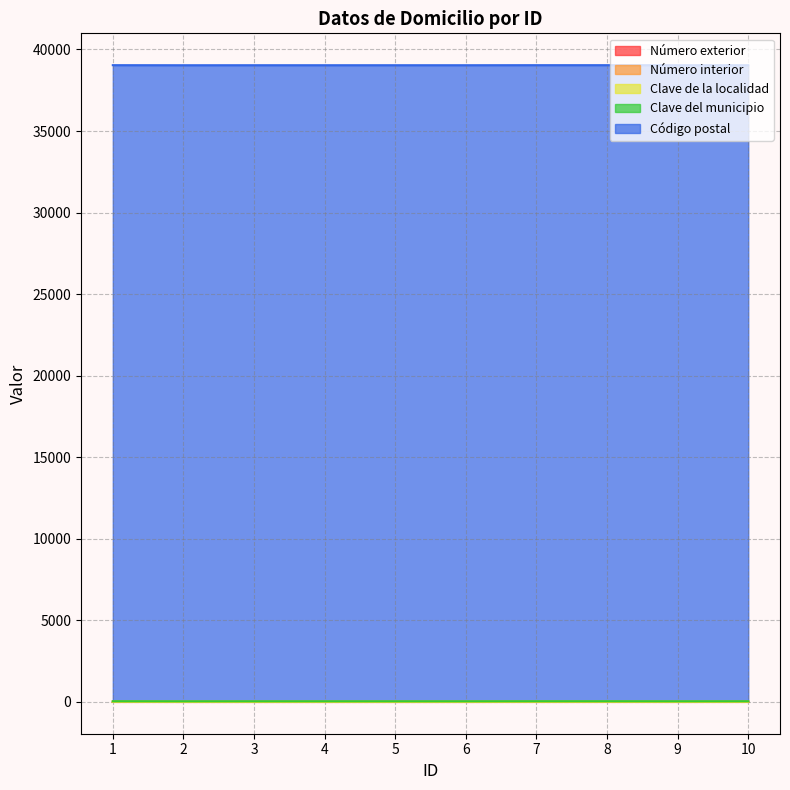

Which series has the largest range (max minus min)?

Número exterior